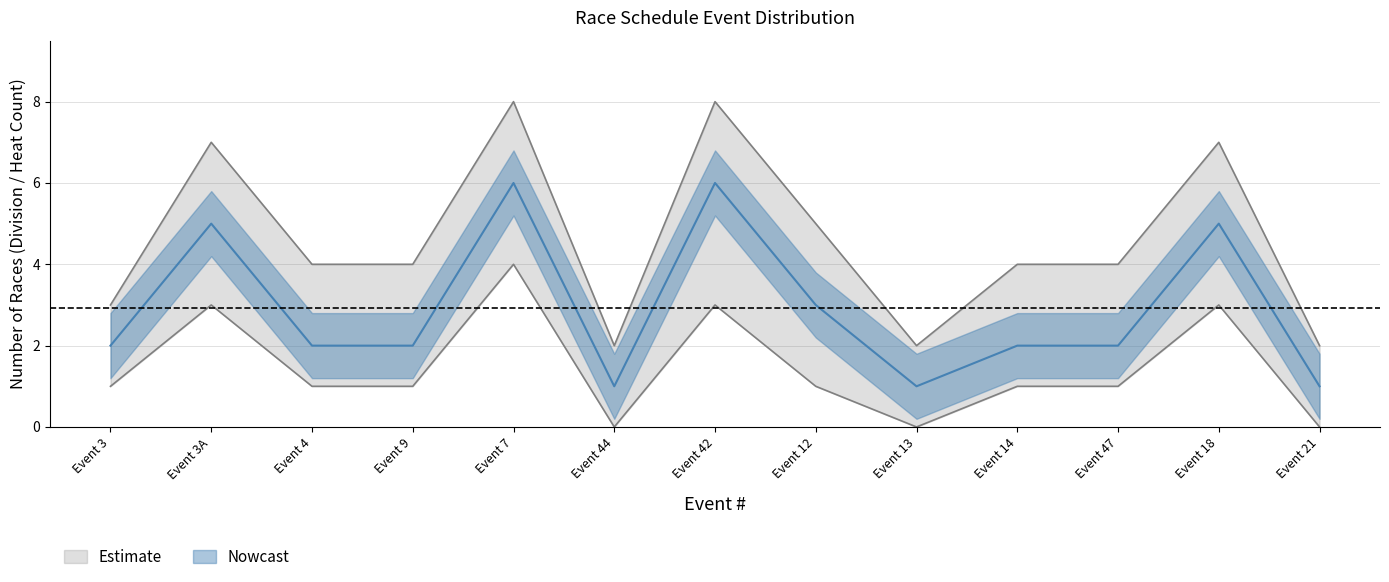

What is the spread (max minus min) of values at Event 18?

4